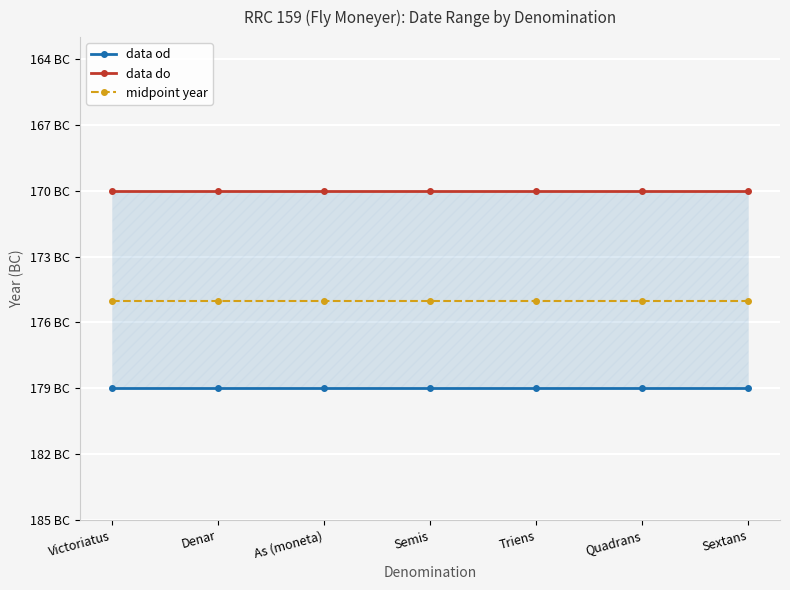

Which category has the lowest value across all series?

Victoriatus